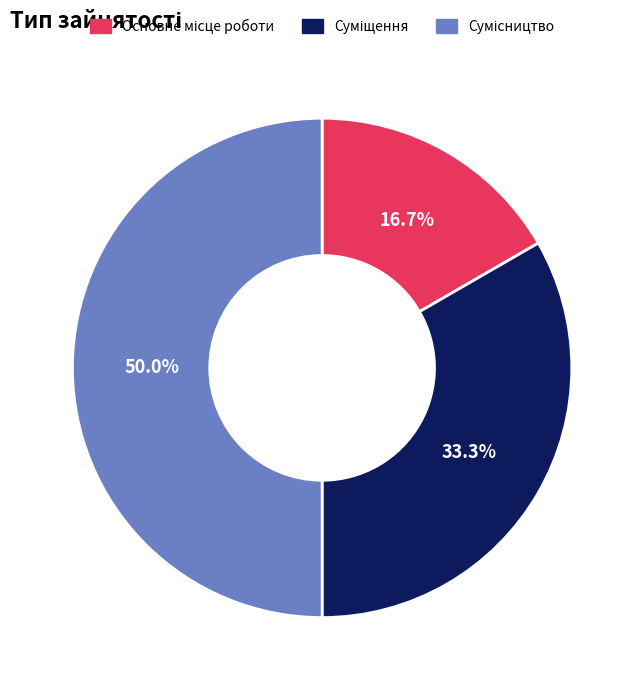

Which slice is the smallest?

Основне місце роботи